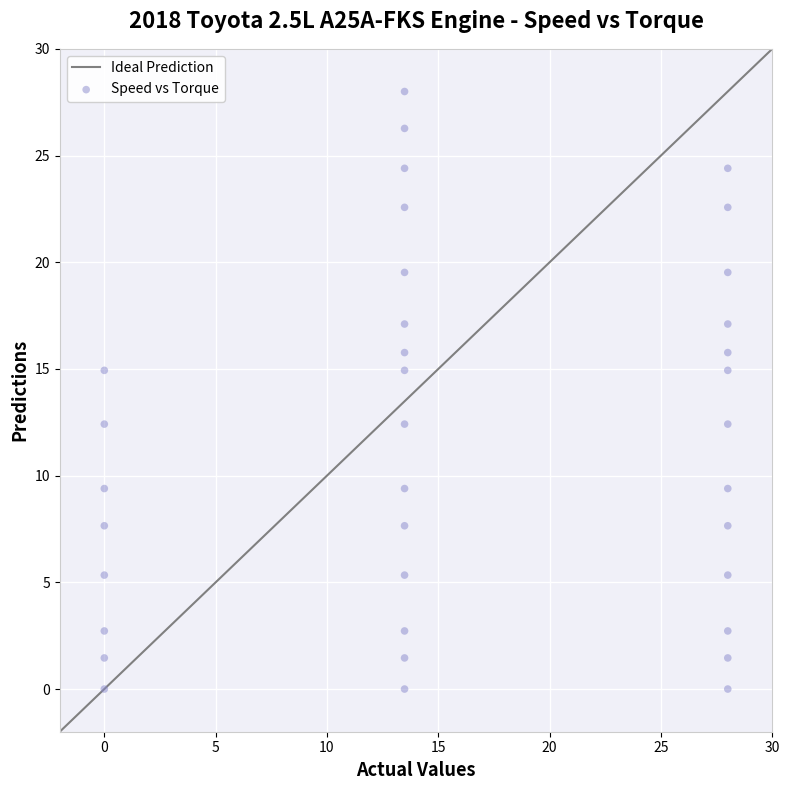

What is the range of X values (max minus min)?

28.0